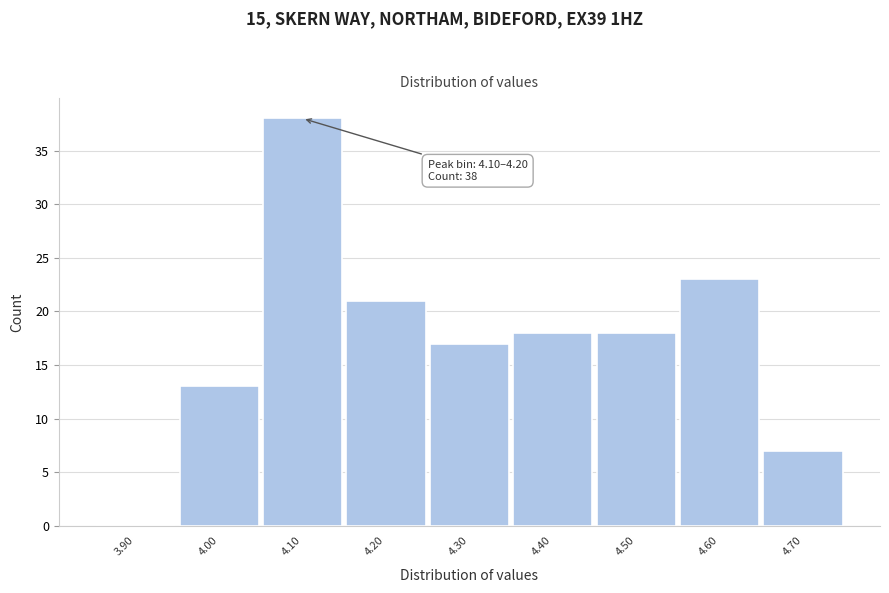

Reading right to left, transcribe all the data shown in this chart.

4.70=7	4.60=23	4.50=18	4.40=18	4.30=17	4.20=21	4.10=38	4.00=13	3.90=0